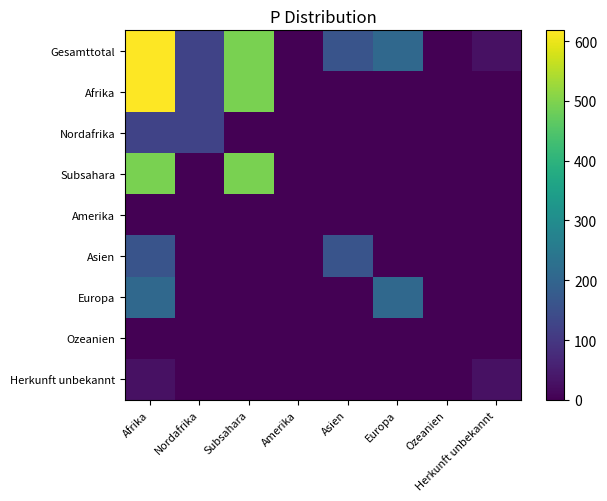

Reading left to right, extract all data points from this chart.

Gesamttotal: Afrika=618	Nordafrika=125	Subsahara=493	Amerika=1	Asien=161	Europa=210	Ozeanien=0	Herkunft unbekannt=27
Afrika: Afrika=618	Nordafrika=125	Subsahara=493	Amerika=0	Asien=0	Europa=0	Ozeanien=0	Herkunft unbekannt=0
Nordafrika: Afrika=125	Nordafrika=125	Subsahara=0	Amerika=0	Asien=0	Europa=0	Ozeanien=0	Herkunft unbekannt=0
Subsahara: Afrika=493	Nordafrika=0	Subsahara=493	Amerika=0	Asien=0	Europa=0	Ozeanien=0	Herkunft unbekannt=0
Amerika: Afrika=1	Nordafrika=0	Subsahara=0	Amerika=1	Asien=0	Europa=0	Ozeanien=0	Herkunft unbekannt=0
Asien: Afrika=161	Nordafrika=0	Subsahara=0	Amerika=0	Asien=161	Europa=0	Ozeanien=0	Herkunft unbekannt=0
Europa: Afrika=210	Nordafrika=0	Subsahara=0	Amerika=0	Asien=0	Europa=210	Ozeanien=0	Herkunft unbekannt=0
Ozeanien: Afrika=0	Nordafrika=0	Subsahara=0	Amerika=0	Asien=0	Europa=0	Ozeanien=0	Herkunft unbekannt=0
Herkunft unbekannt: Afrika=27	Nordafrika=0	Subsahara=0	Amerika=0	Asien=0	Europa=0	Ozeanien=0	Herkunft unbekannt=27